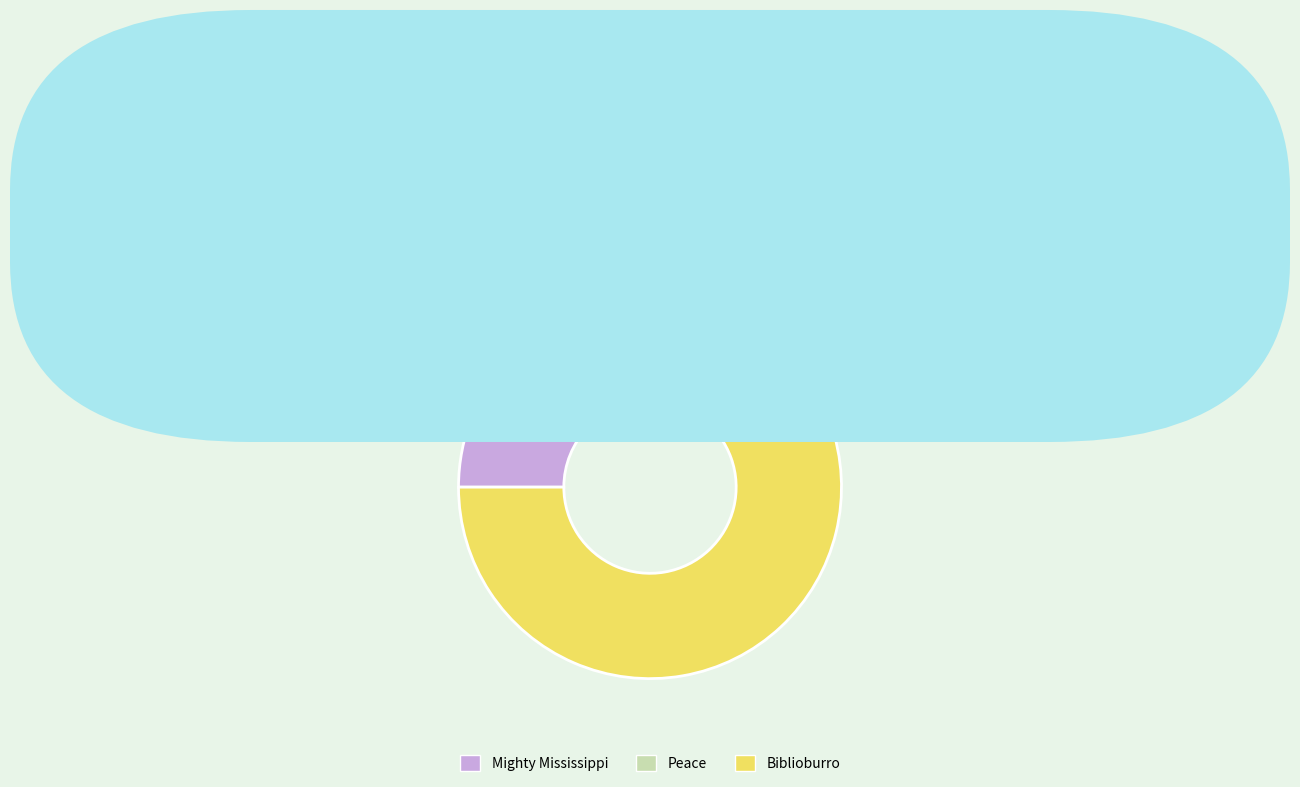

Which category accounts for the majority?

Biblioburro